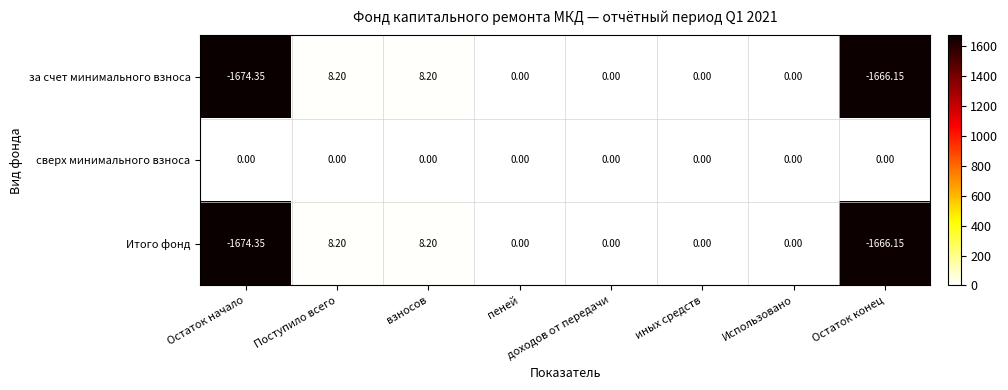

At which label does Итого фонд first exceed 0?

Поступило всего